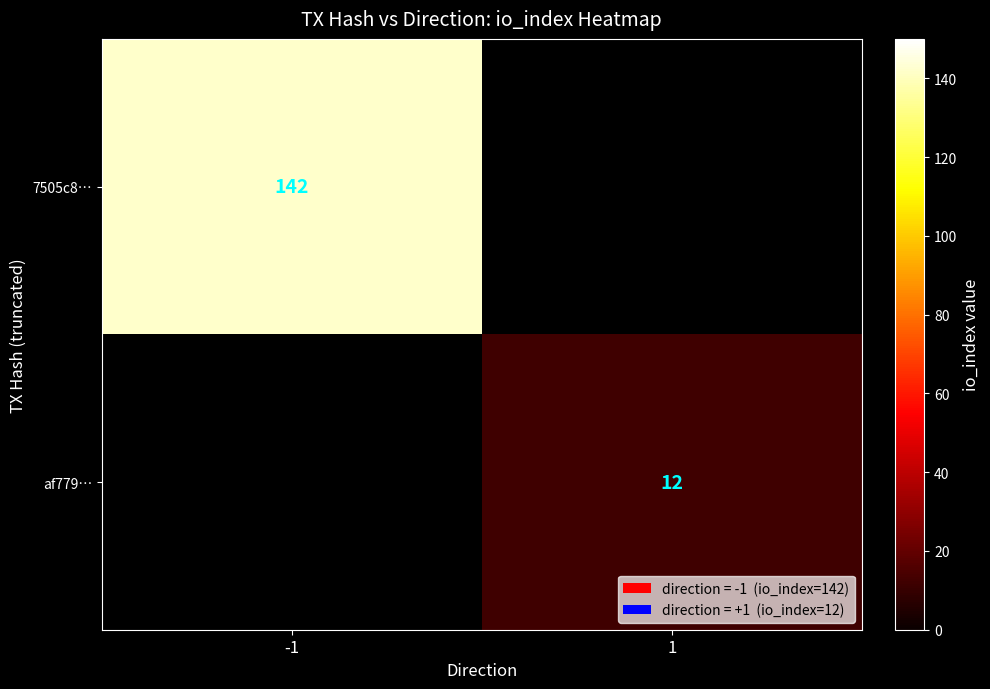

Count the number of categories in the chart.

2